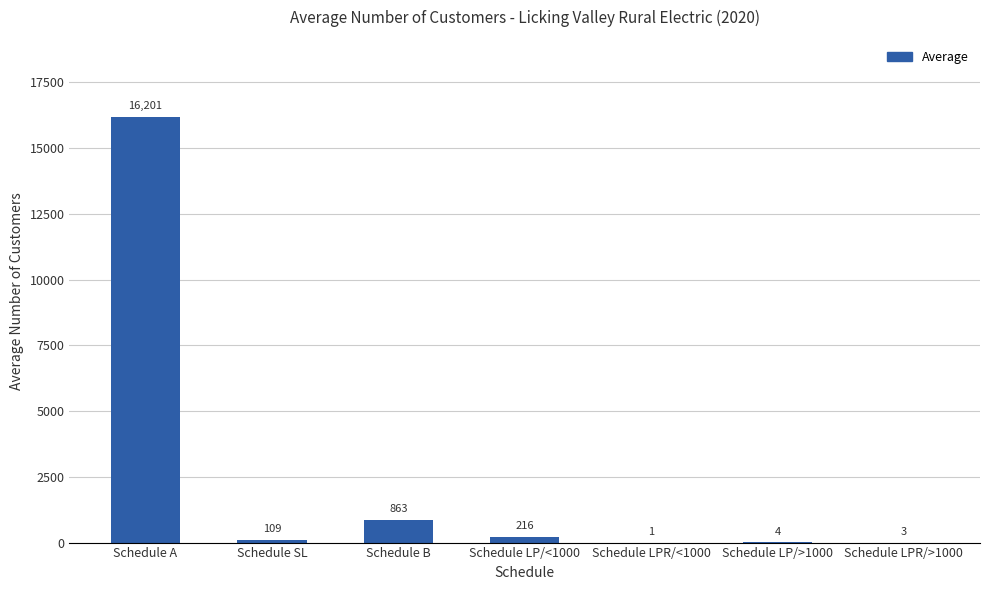

Approximately how many times larger is the value at Schedule A compared to Schedule B?

18.8